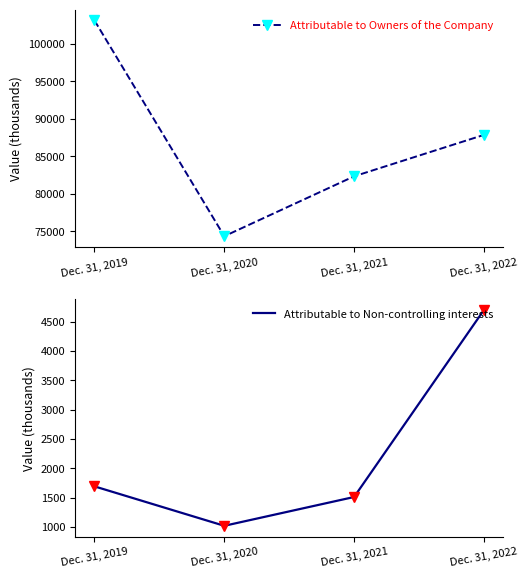

How many data points in Attributable to Owners of the Company are above 87858?

1